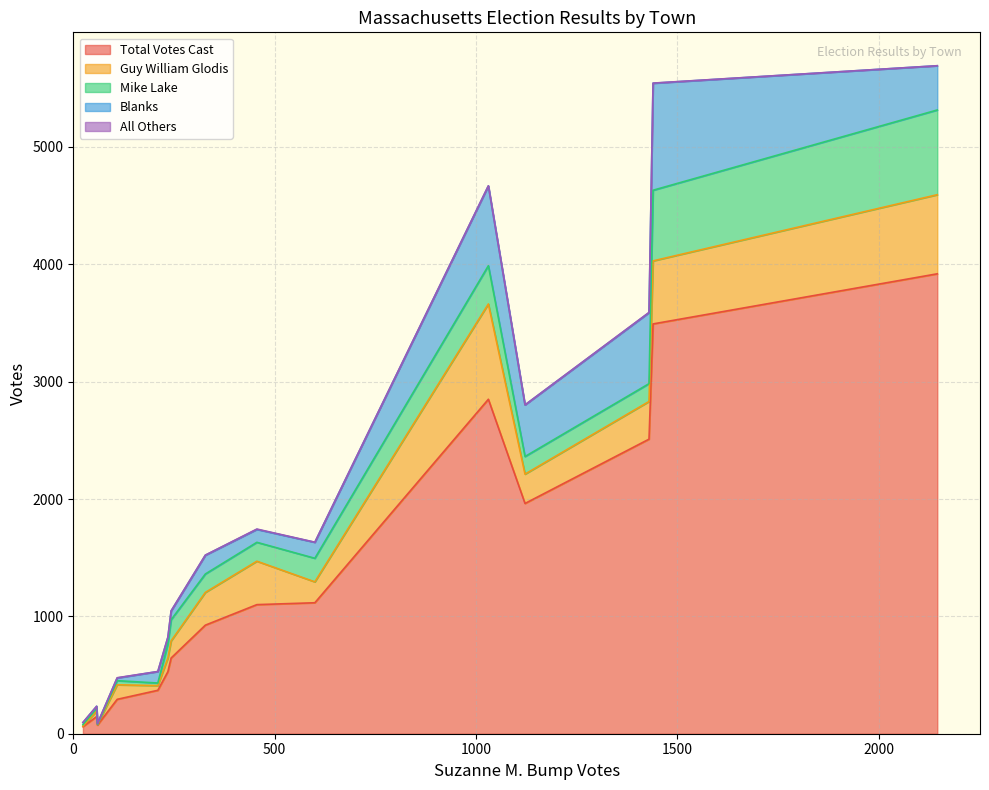

True or false: Mike Lake and Total Votes Cast cross at least once.

False